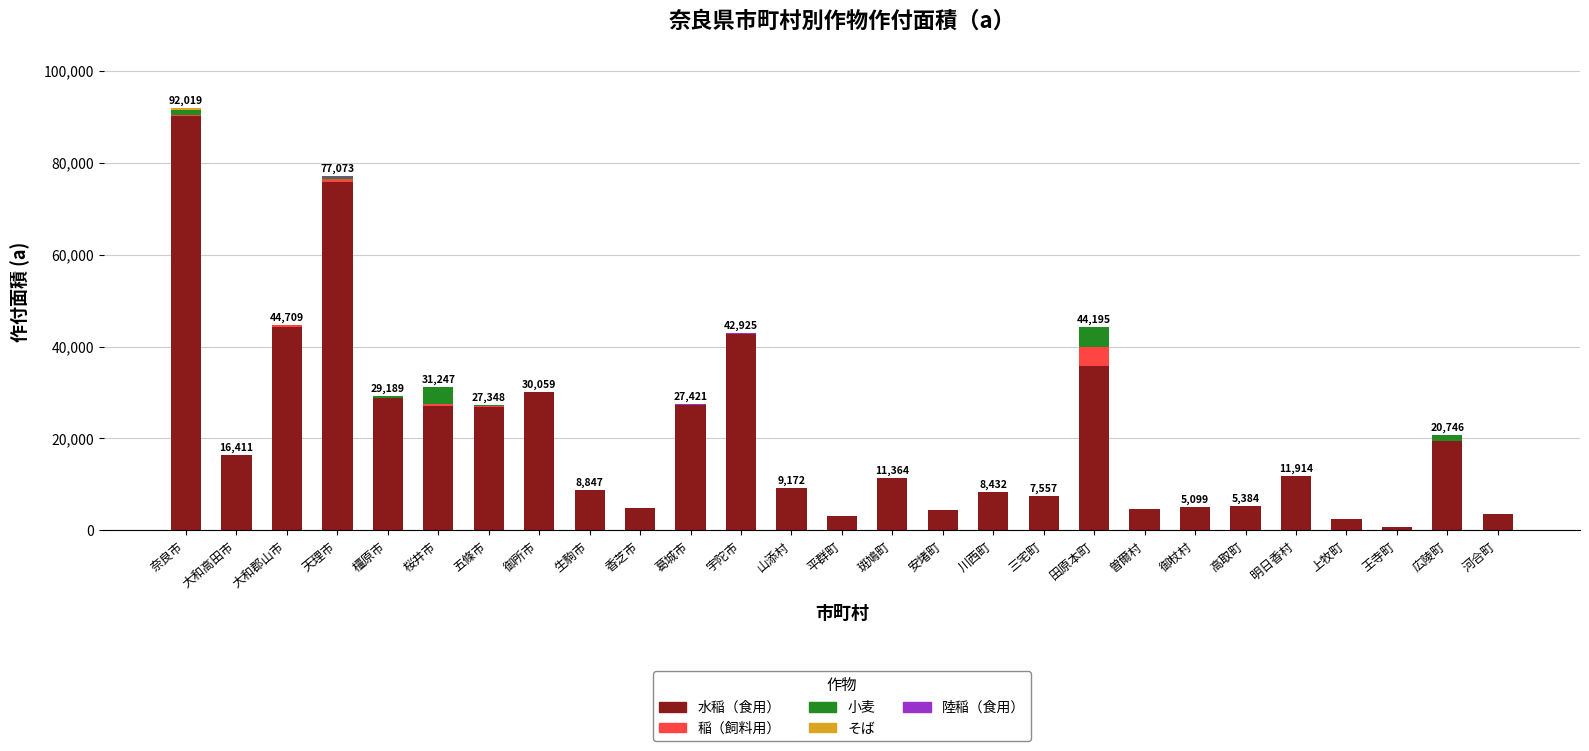

What is the total value across all series at 生駒市?

8847